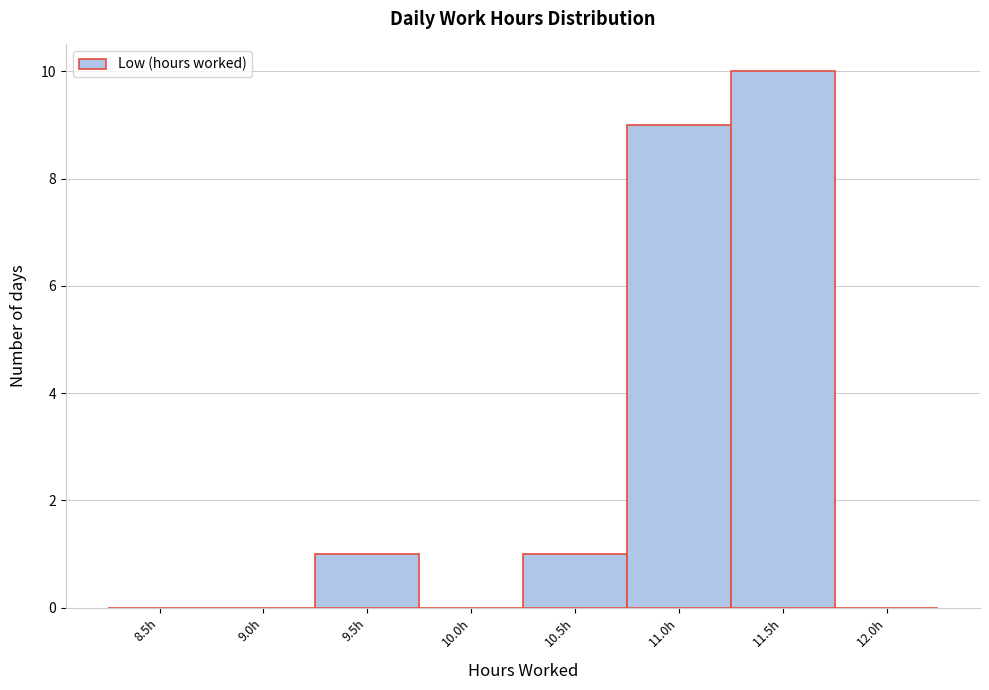

Reading left to right, transcribe all the data shown in this chart.

8.5h=0	9.0h=0	9.5h=1	10.0h=0	10.5h=1	11.0h=9	11.5h=10	12.0h=0